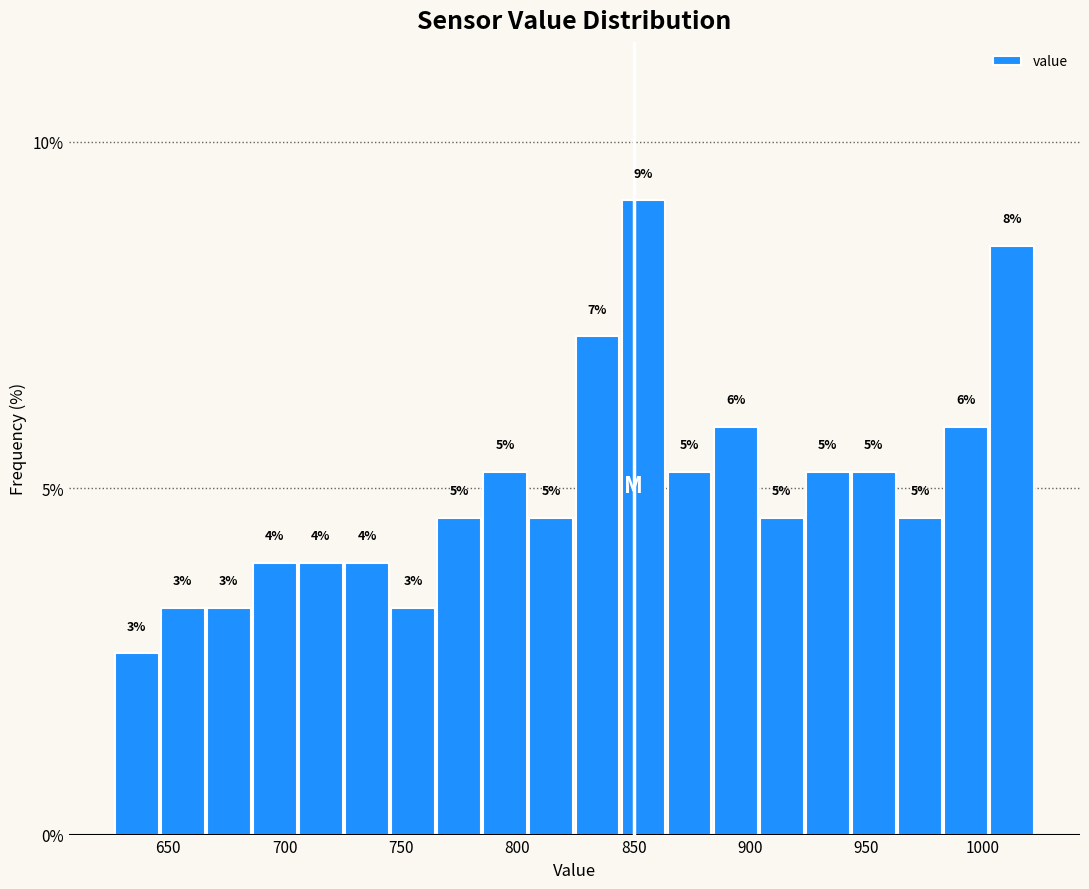

Around what value on the x-axis is the tallest bar? Give the approximate position of its centre, as read against the axis.

855